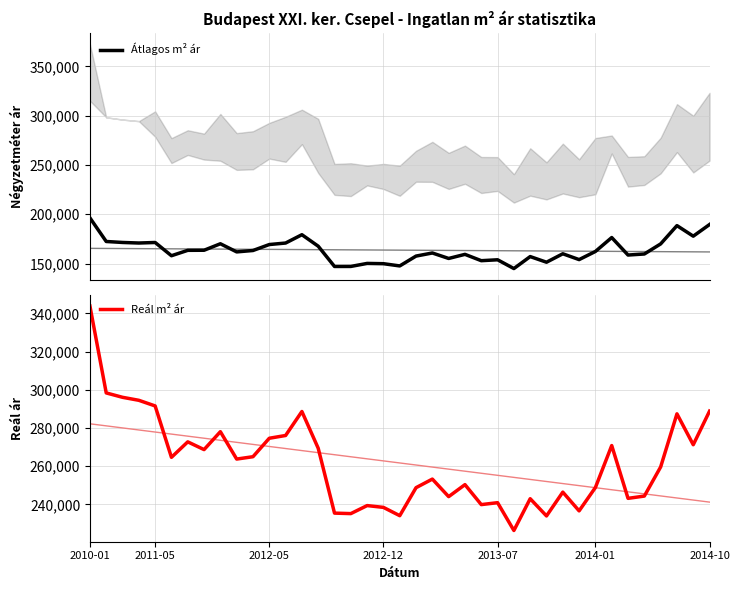

What is the spread (max minus min) of values at 16?

88030